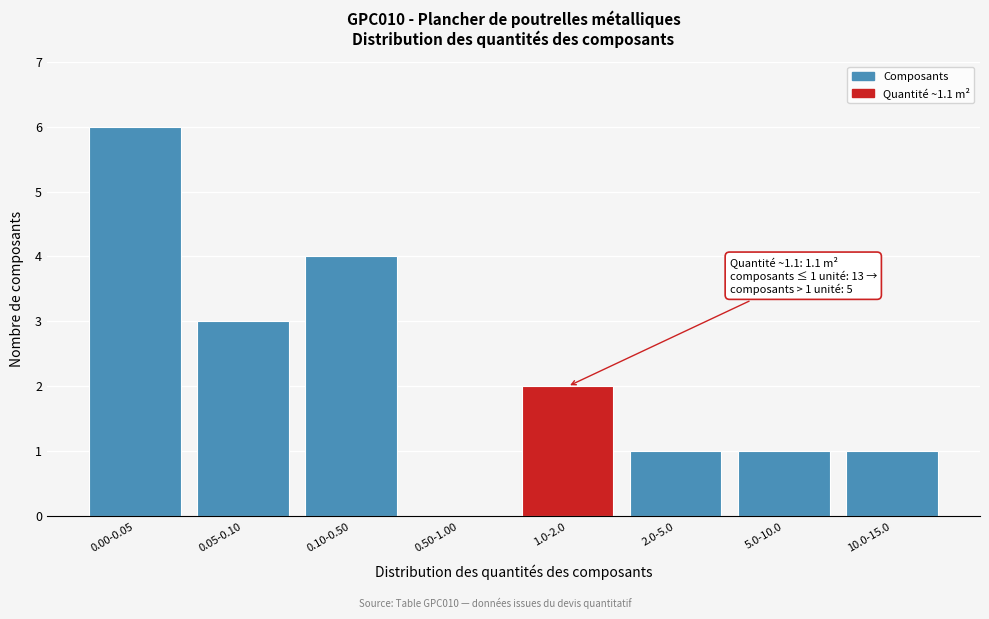

Reading left to right, transcribe all the data shown in this chart.

0.00-0.05=6	0.05-0.10=3	0.10-0.50=4	0.50-1.00=0	1.0-2.0=2	2.0-5.0=1	5.0-10.0=1	10.0-15.0=1